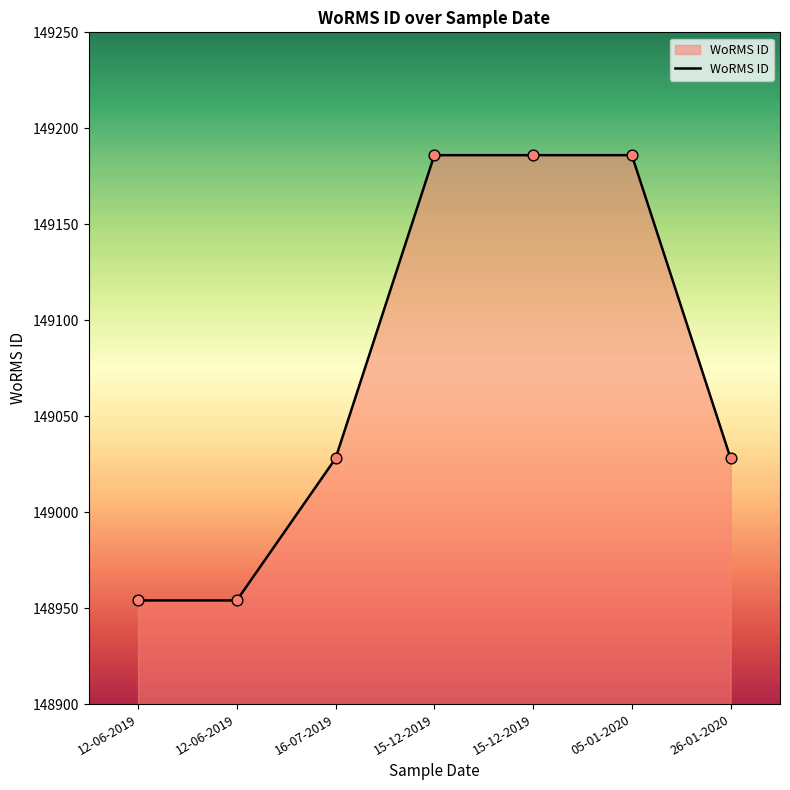

What is the ratio of the value at 26-01-2020 to the value at 12-06-2019?

1.0